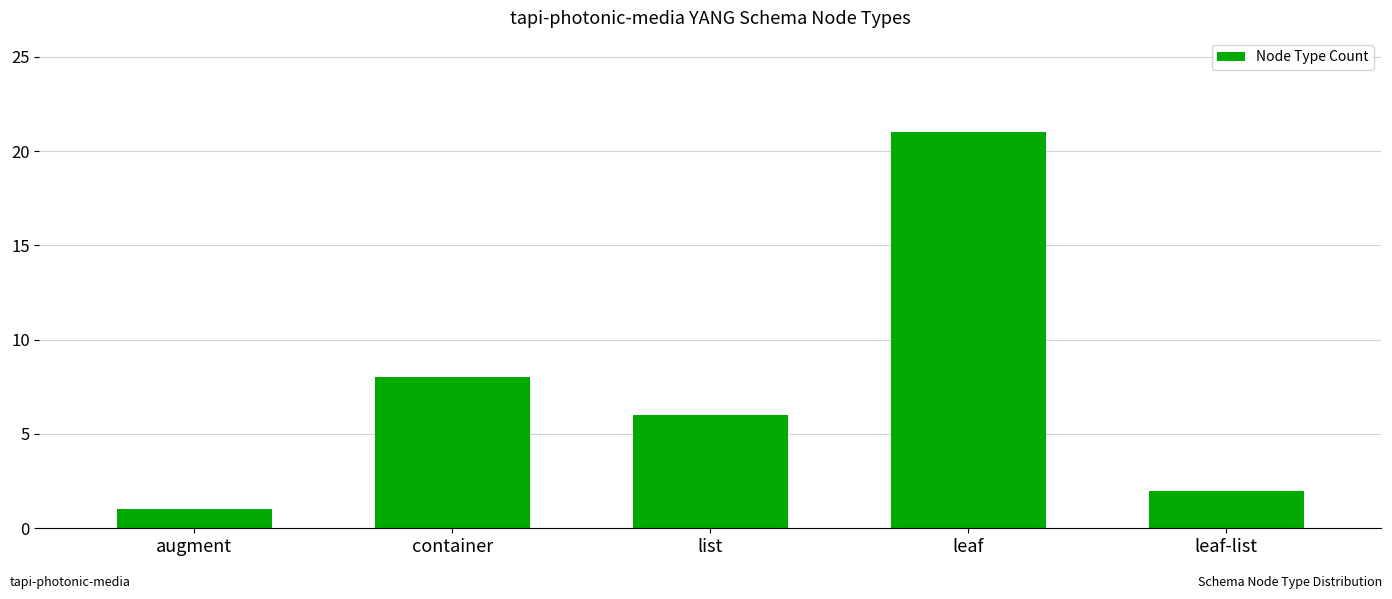

What is the label of the 4th bar from the right?

container